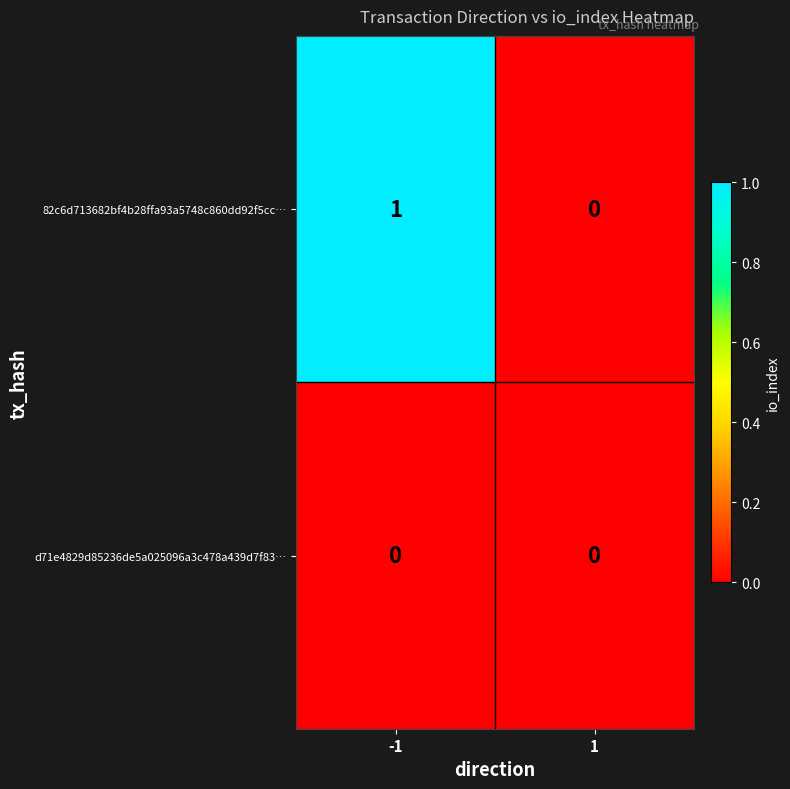

True or false: 82c6d713682bf4b28ffa93a5748c860dd92f5cc… has a value of 1 at -1.

True